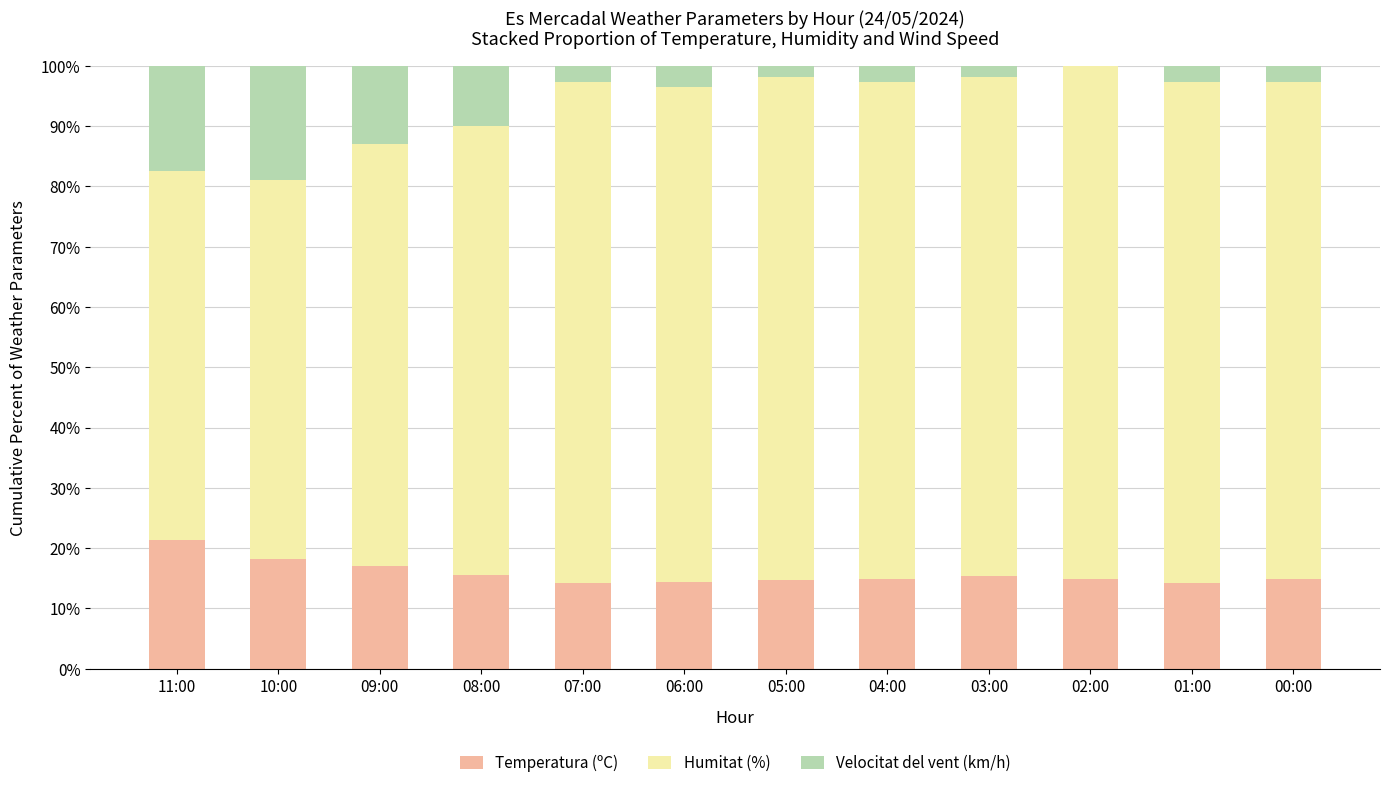

The value of Temperatura (ºC) at 05:00 is 14.7. True or false?

True